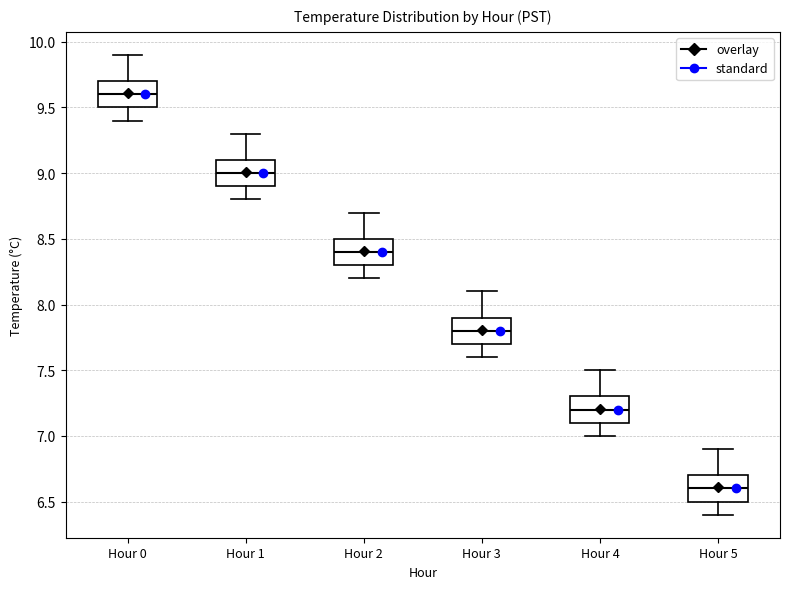

Reading left to right, transcribe this box plot: for each box, give where its median line is, the range the box spans, and where its two whiskers end, as read against the y-axis. The values are not printed on the chart, so give them approximately, as read against the axis.

Hour 0: median 9.6, box 9.5 to 9.7, whiskers 9.4 to 9.9
Hour 1: median 9.0, box 8.9 to 9.1, whiskers 8.8 to 9.3
Hour 2: median 8.4, box 8.3 to 8.5, whiskers 8.2 to 8.7
Hour 3: median 7.8, box 7.7 to 7.9, whiskers 7.6 to 8.1
Hour 4: median 7.2, box 7.1 to 7.3, whiskers 7.0 to 7.5
Hour 5: median 6.6, box 6.5 to 6.7, whiskers 6.4 to 6.9